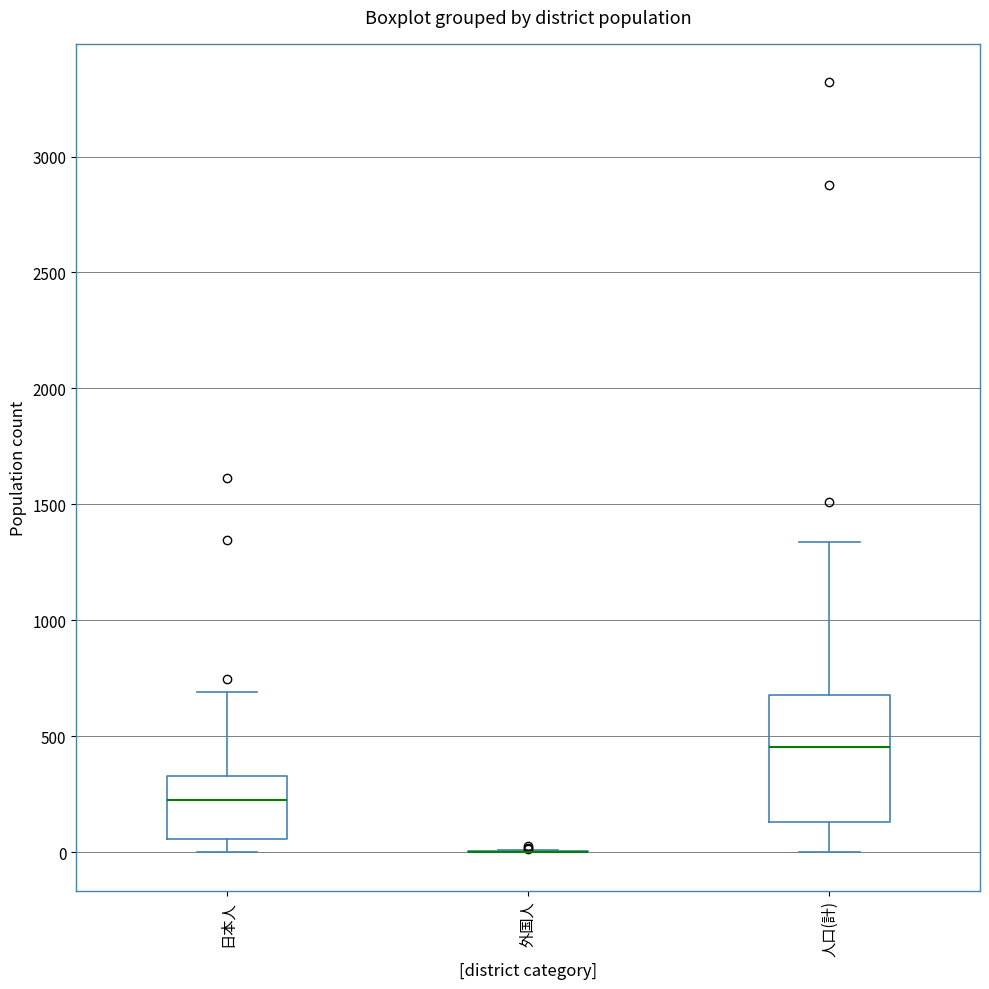

Reading left to right, read every box against the y-axis: the position of its median line, the range the box covers, and the ends of its whiskers. The values are not printed on the chart, so give them approximately, as read against the axis.

日本人: median 250, box 50 to 350, whiskers 0 to 700
外国人: box collapsed to a line at 0, whiskers 0 to 0
人口(計): median 450, box 150 to 700, whiskers 0 to 1350